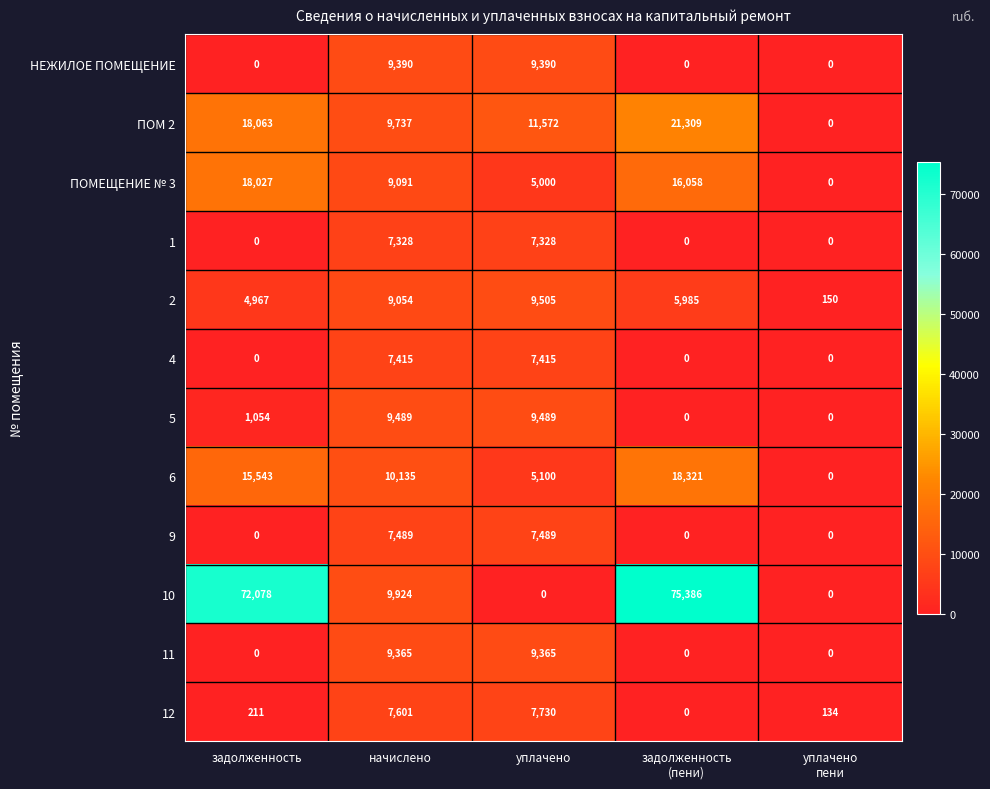

Count the 9 values in the range 0 to 7489.

5